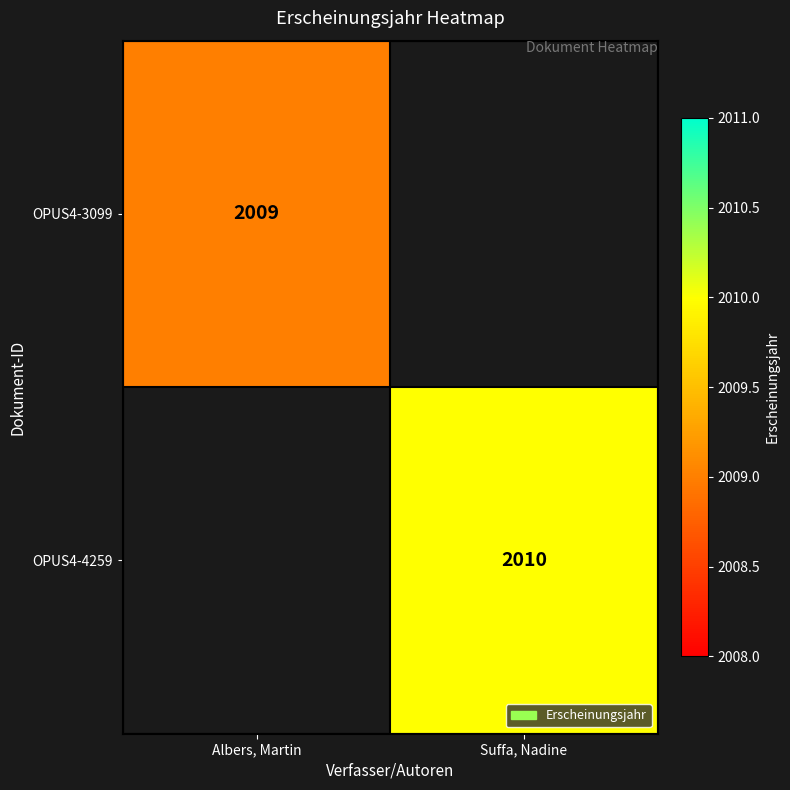

What is the maximum value shown in the chart?

2010.0